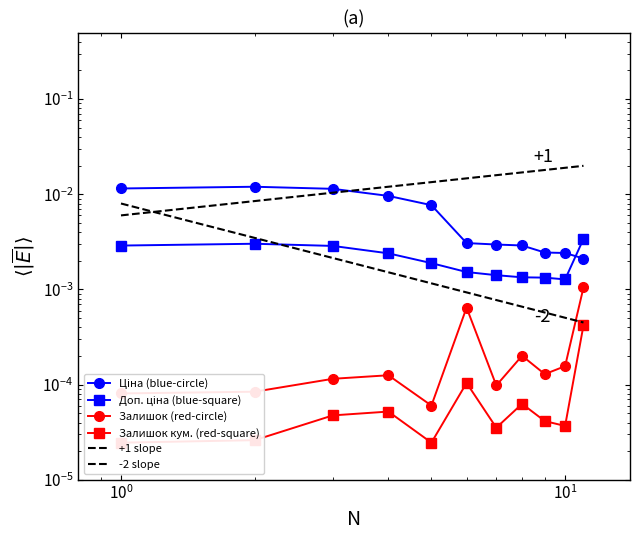

True or false: Залишок кум. (red-square) and Ціна (blue-circle) cross at least once.

False